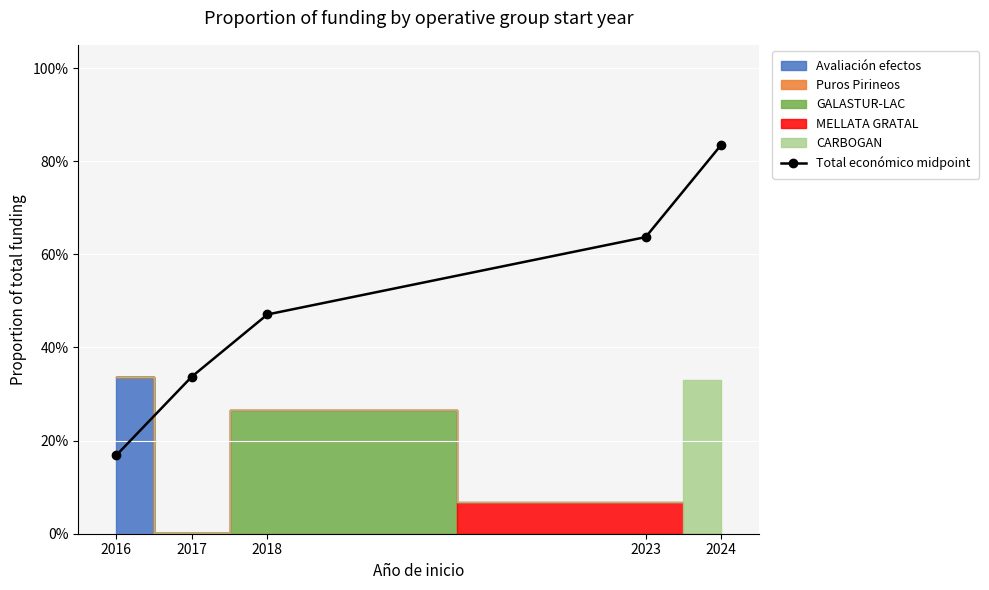

Which category has the highest value across all series?

2024